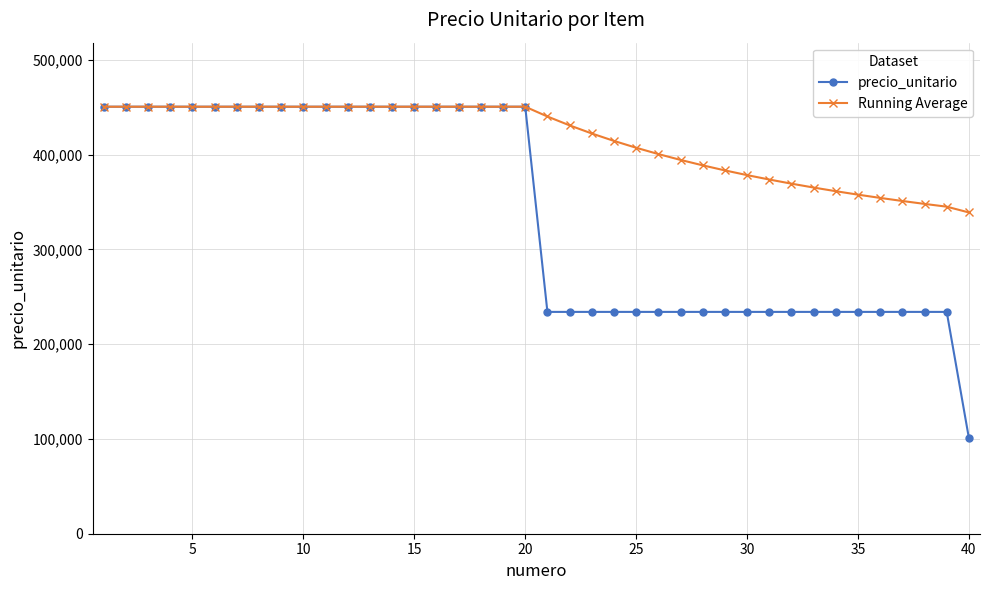

What is the highest value of the precio_unitario series?

450450.0